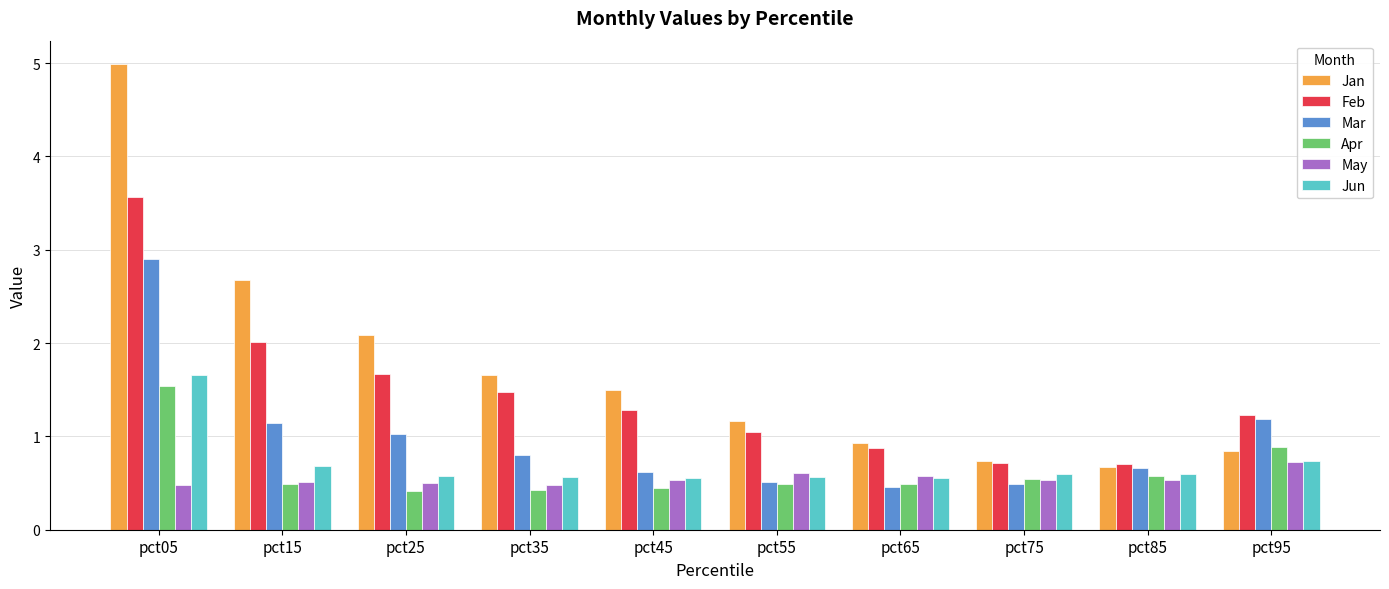

What is the difference between the maximum and minimum values in the Mar series?

2.4